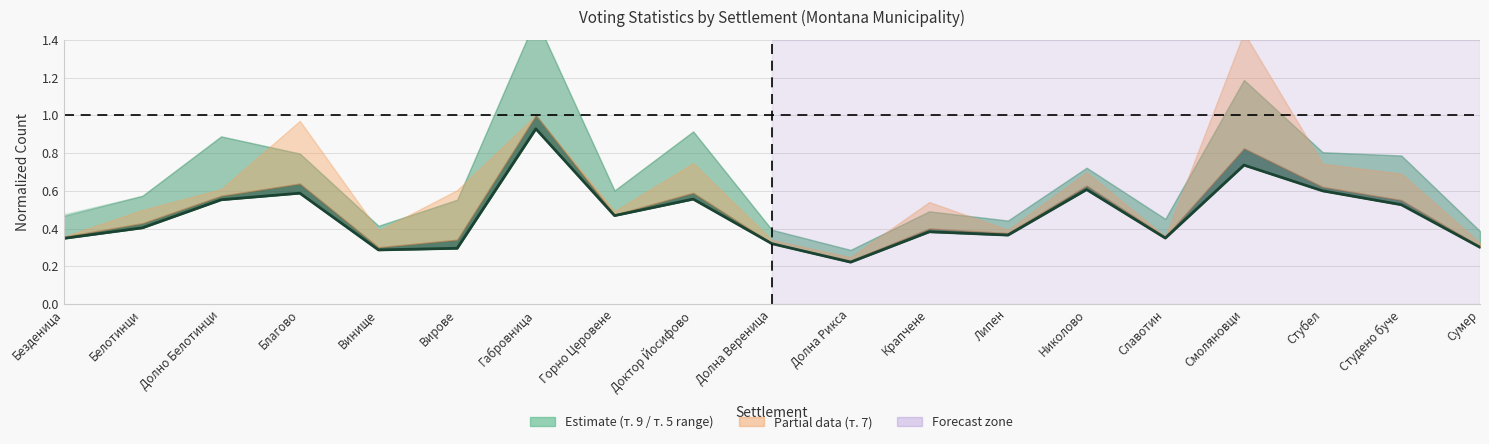

Reading right to left, list all the values displayed in this chart.

0.3	0.5	0.6	0.7	0.3	0.6	0.4	0.4	0.2	0.3	0.6	0.5	0.9	0.3	0.3	0.6	0.6	0.4	0.3